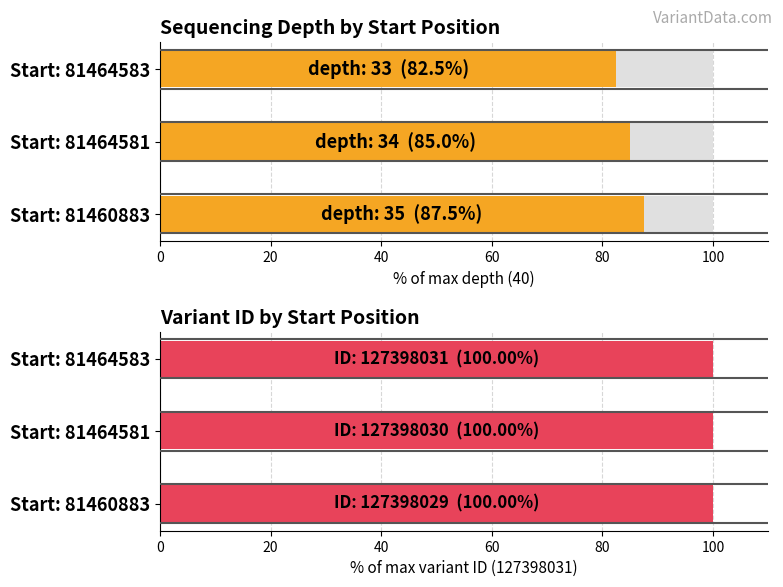

At how many categories does at least one series exceed 54153076?

3